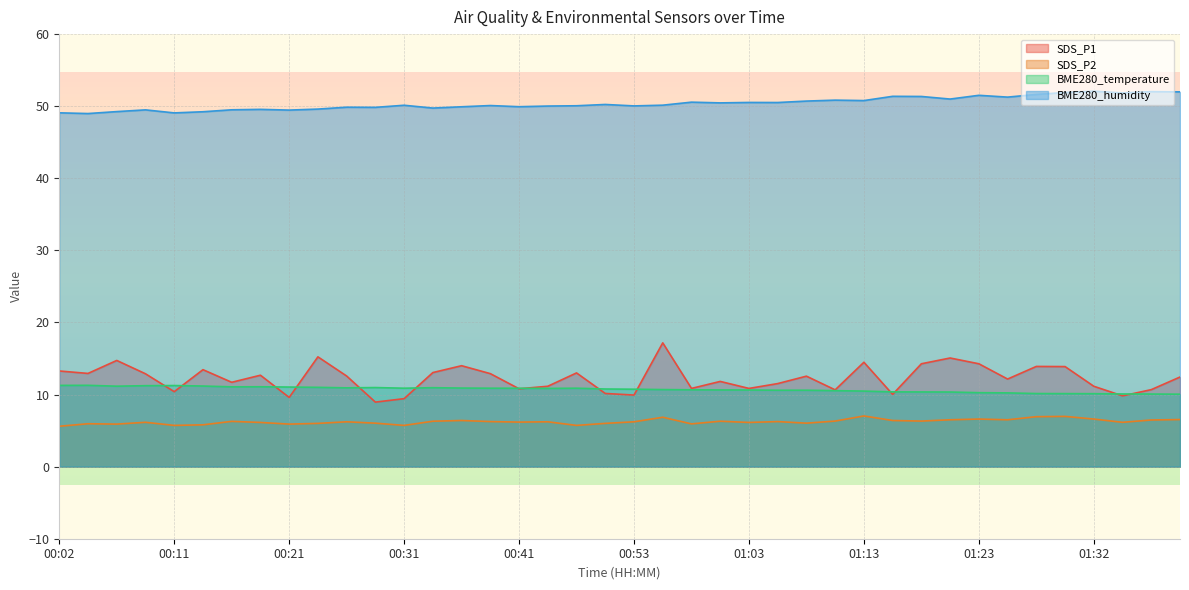

What are all the series names shown in the legend?

SDS_P1, SDS_P2, BME280_temperature, BME280_humidity